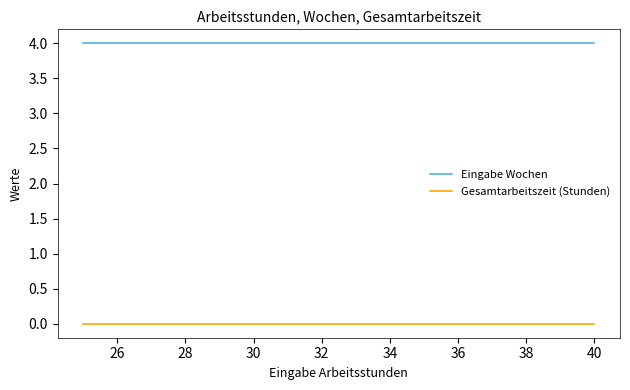

At how many categories does at least one series exceed 1?

4